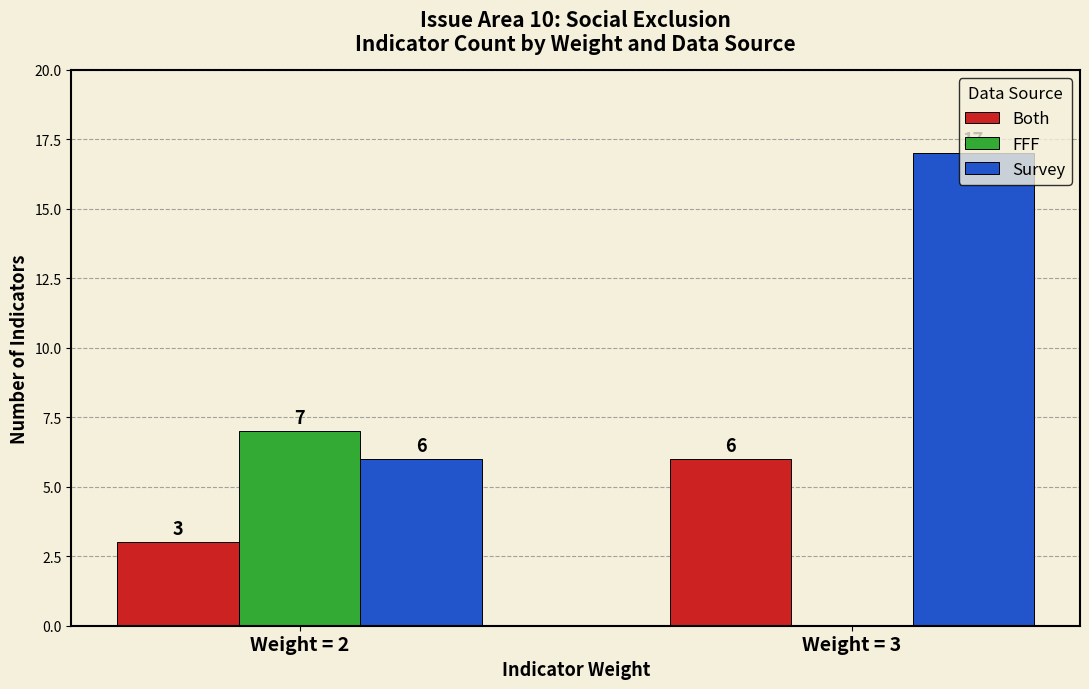

What is the spread (max minus min) of values at Weight = 2?

4